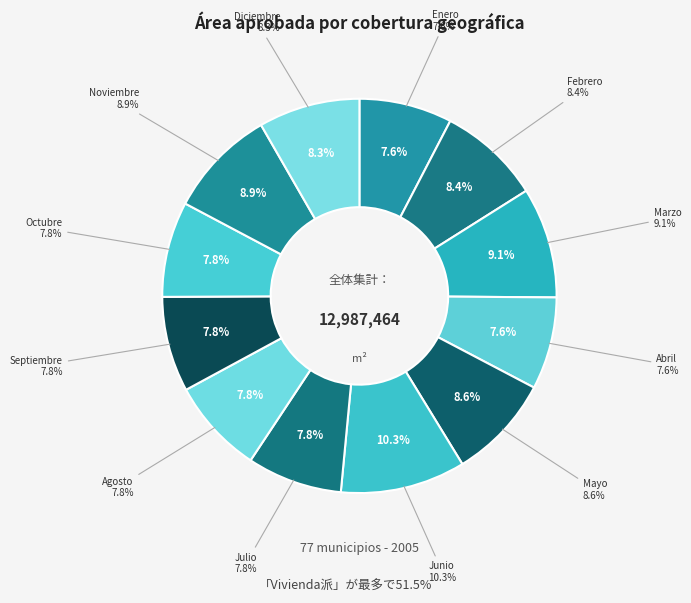

True or false: Abril accounts for 1% of the total.

False